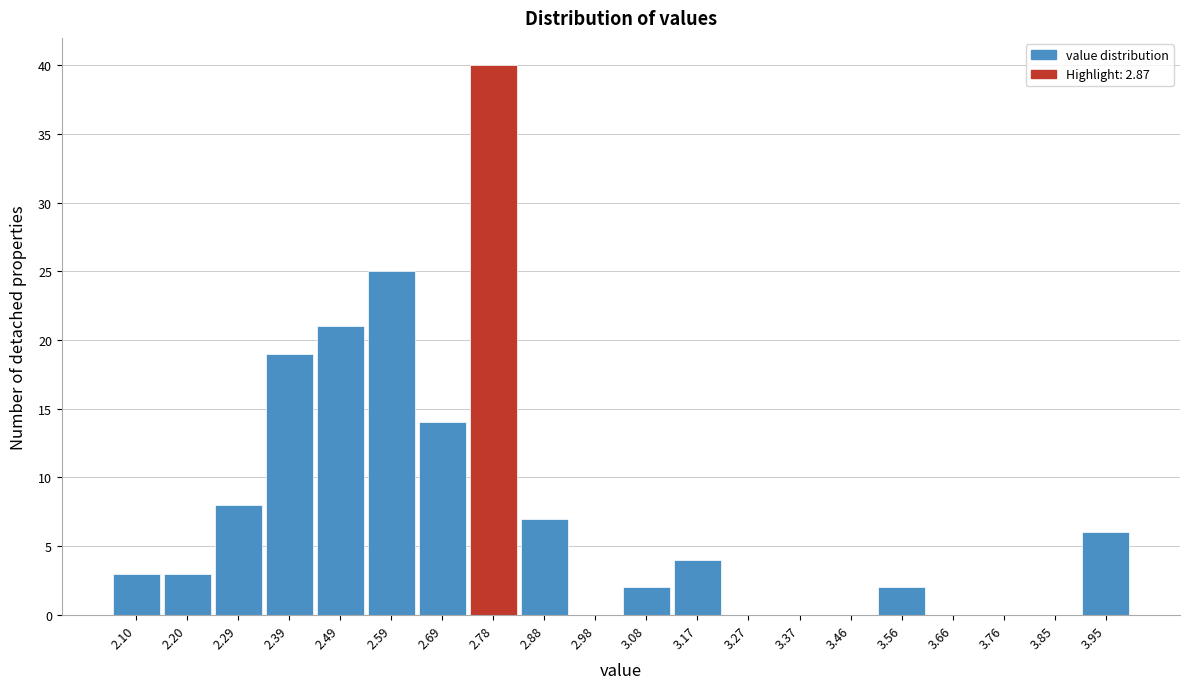

Reading right to left, list all the values displayed in this chart.

3.95=6	3.85=0	3.76=0	3.66=0	3.56=2	3.46=0	3.37=0	3.27=0	3.17=4	3.08=2	2.98=0	2.88=7	2.78=40	2.69=14	2.59=25	2.49=21	2.39=19	2.29=8	2.20=3	2.10=3